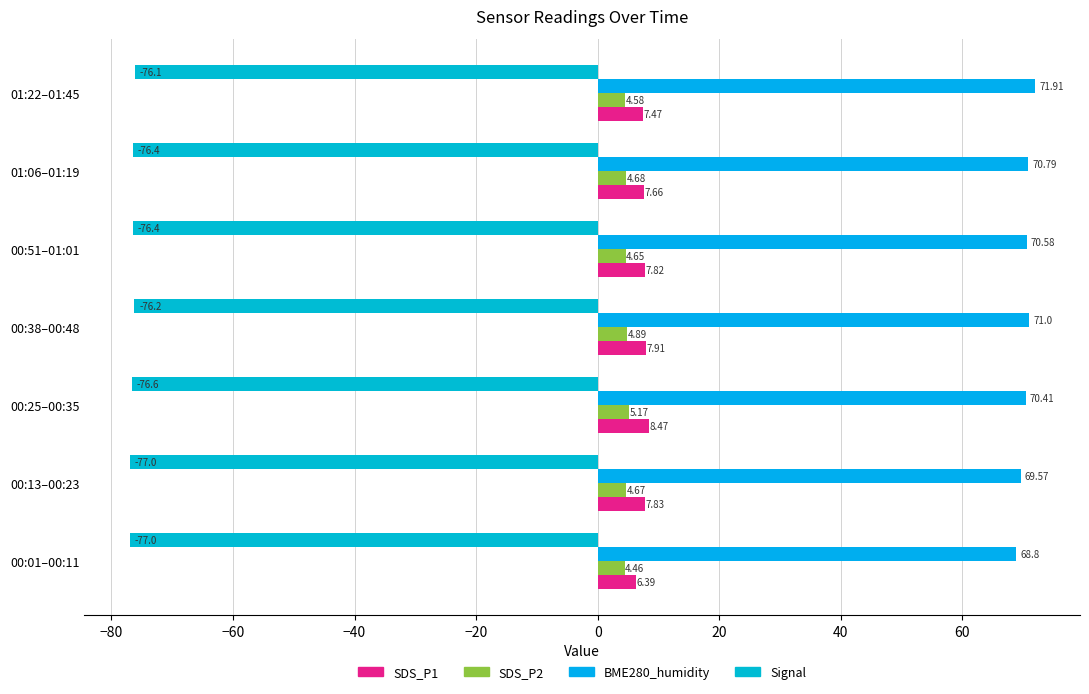

Which series has the largest total across all categories?

BME280_humidity